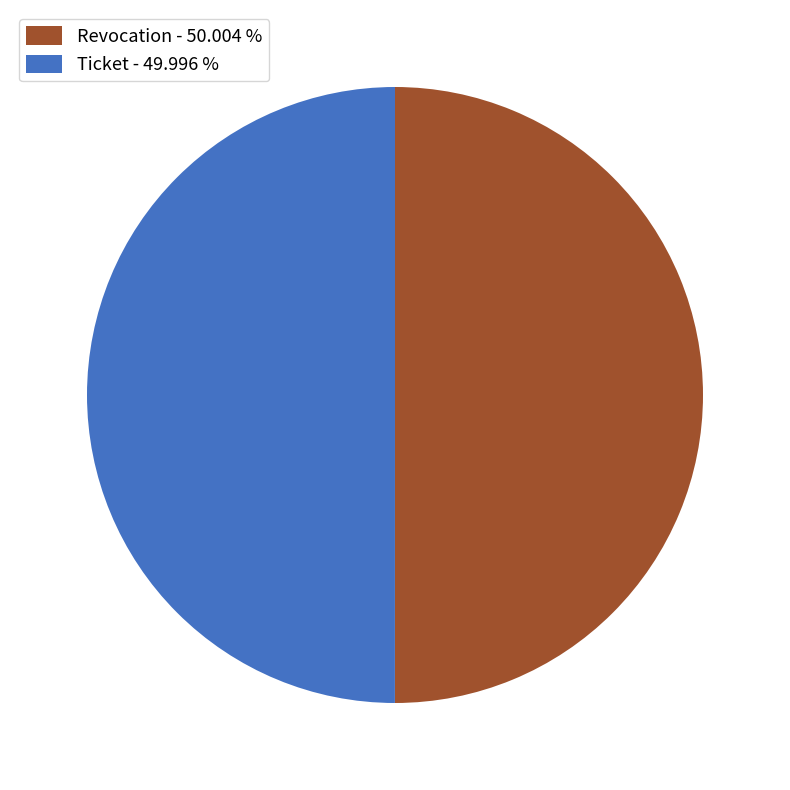

Approximately how many times larger is the value at Ticket - 49.996 % compared to Revocation - 50.004 %?

1.0